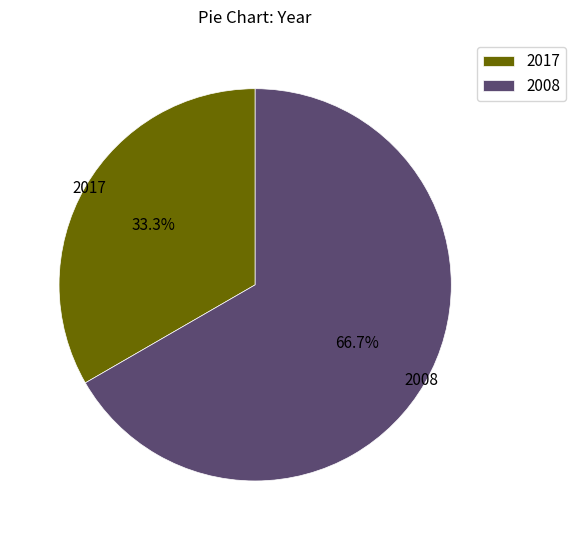

To the nearest percent, what is the average slice percentage?

50%